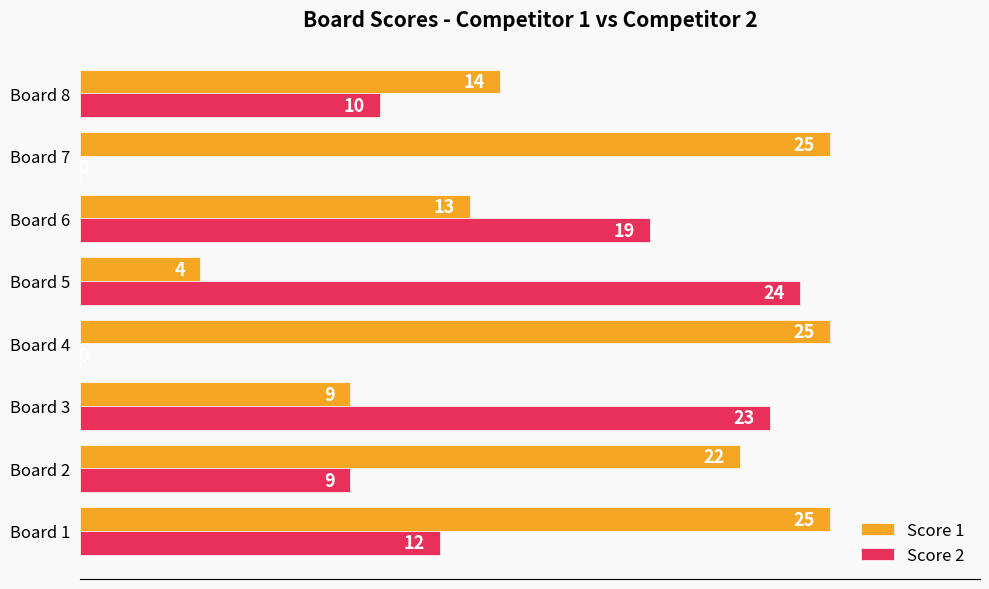

What is the sum of all Score 2 values?

97